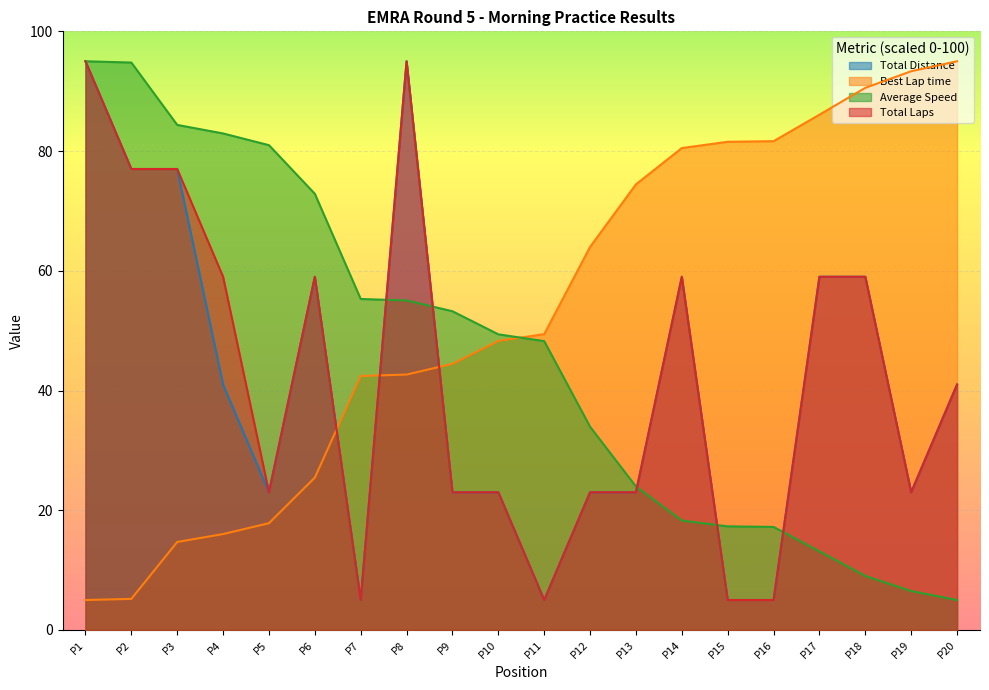

Which series has the largest total across all categories?

Best Lap time